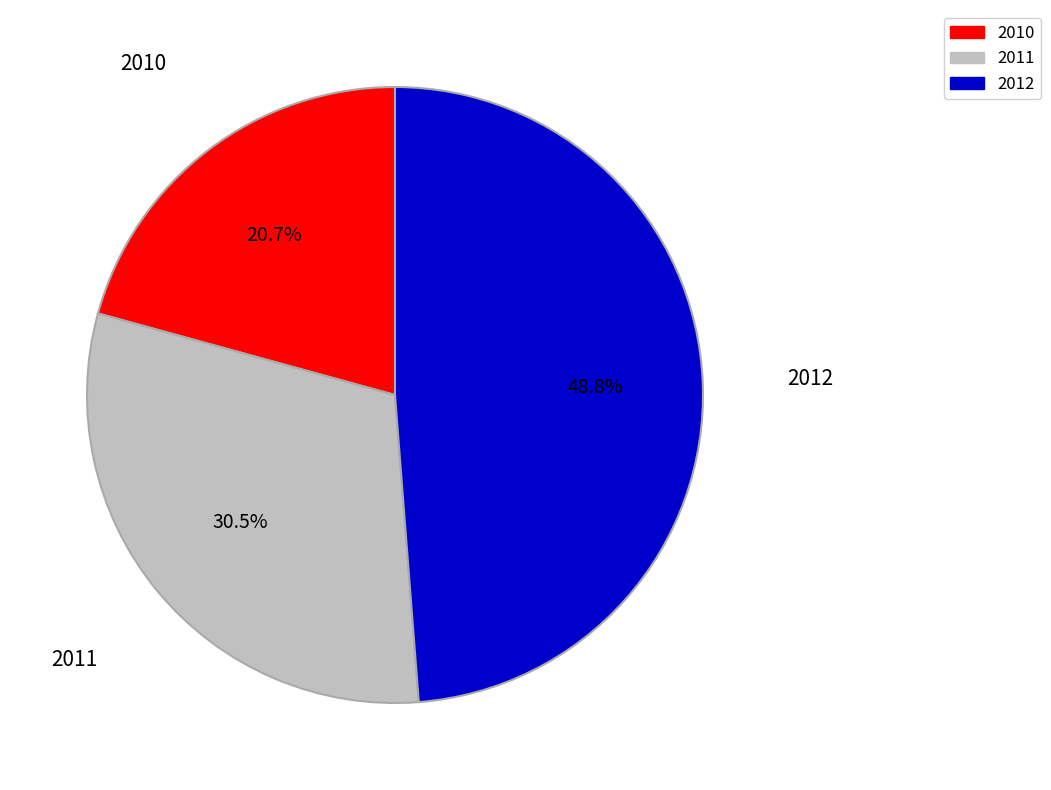

To the nearest percent, what is the combined percentage of 2011 and 2010?

51%